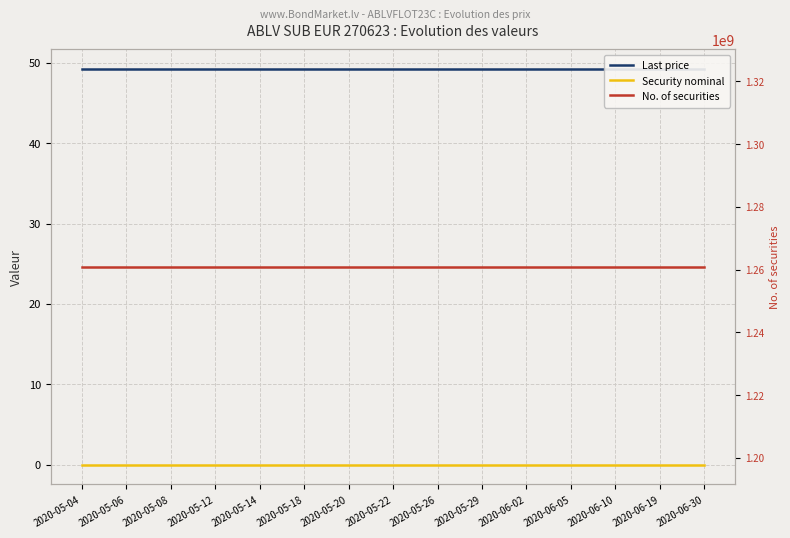

True or false: Security nominal and No. of securities cross at least once.

False